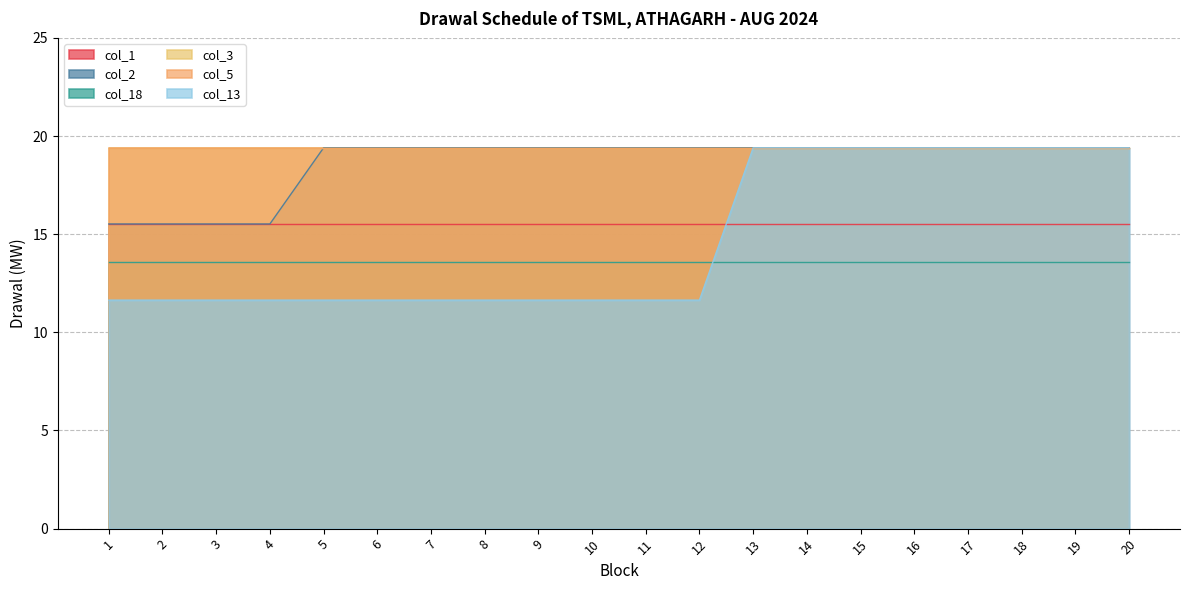

True or false: col_3 and col_1 intersect in this chart.

False